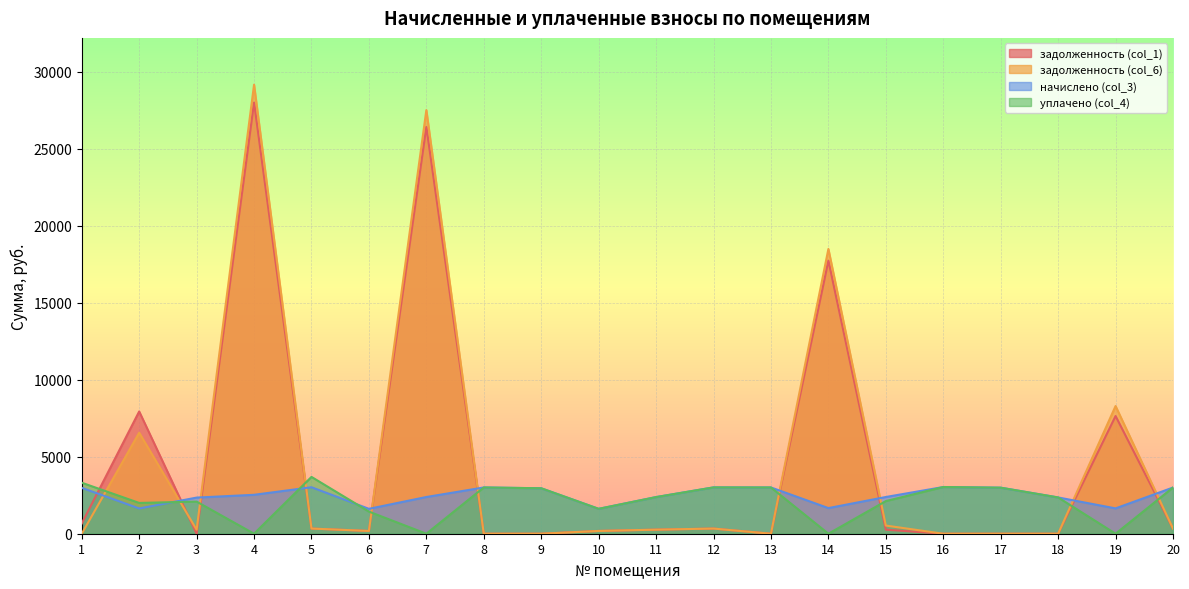

At which category is the sum across all series the highest?

4